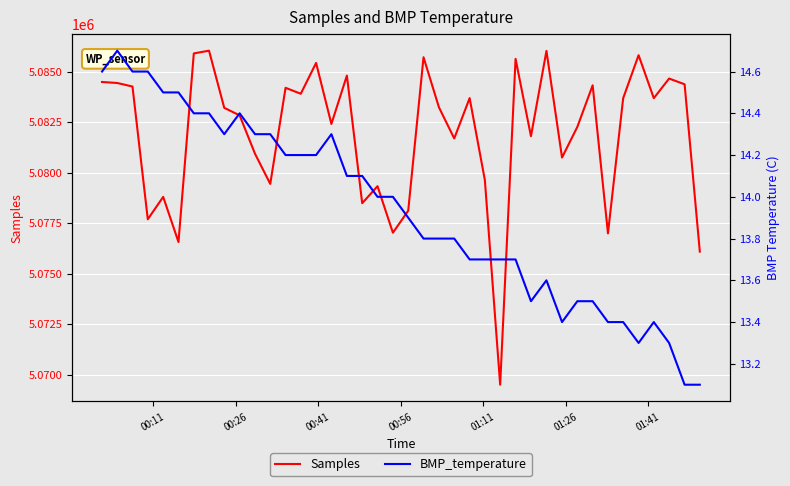

What are all the series names shown in the legend?

Samples, BMP_temperature